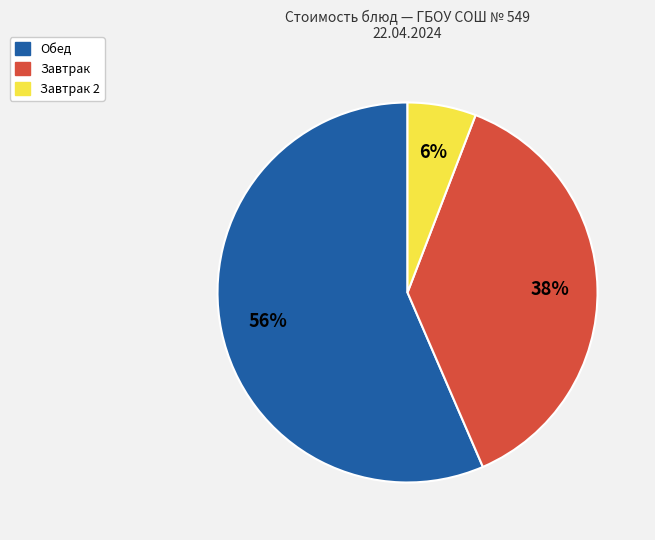

To the nearest percent, what is the average slice percentage?

33%